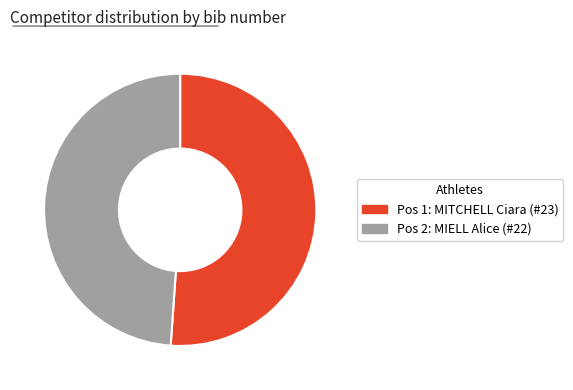

Which slice is the largest?

1